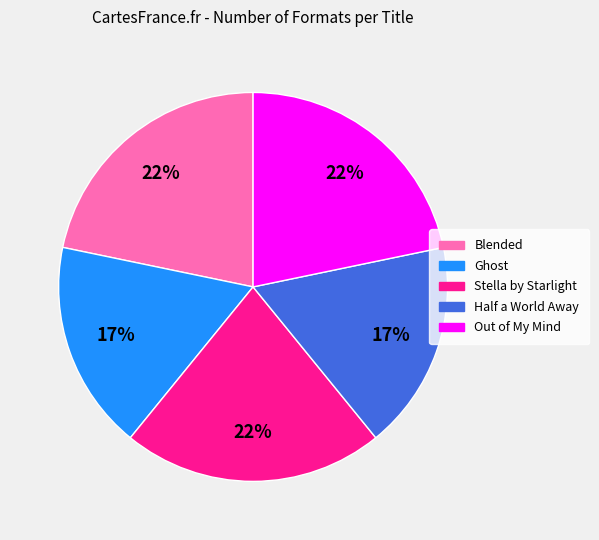

Which has a higher value, Ghost or Out of My Mind?

Out of My Mind